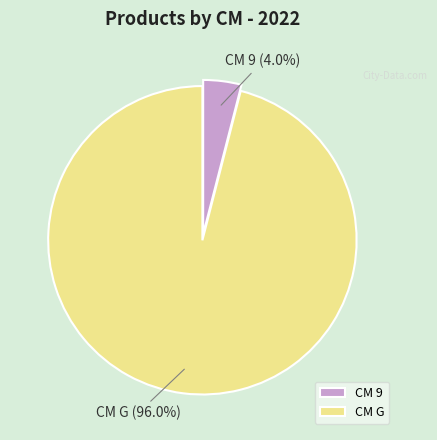

Which category has the biggest portion of the pie?

CM G